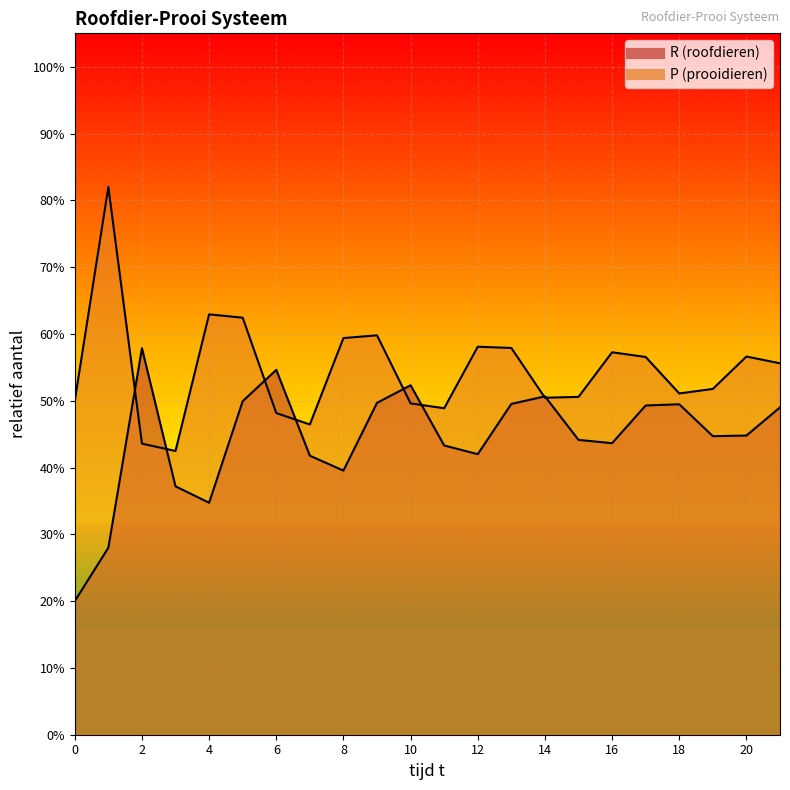

The R series shows 0.3 at 5. True or false?

False